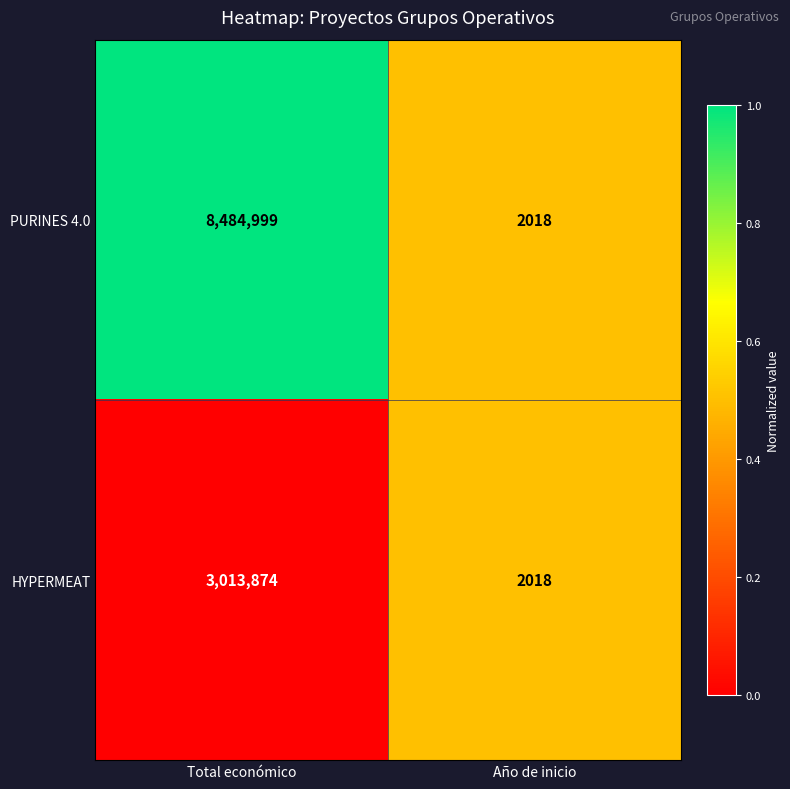

Count the number of data series in this chart.

2